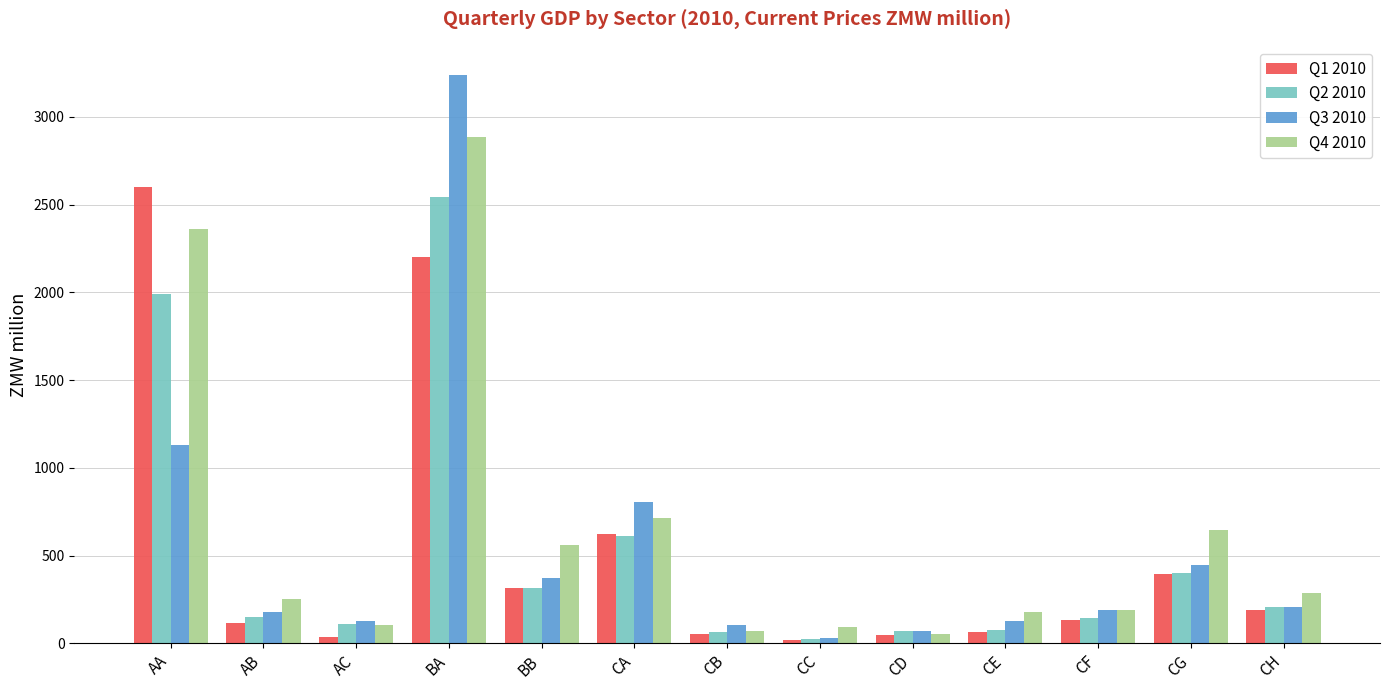

Which series has the widest spread of values?

Q3 2010